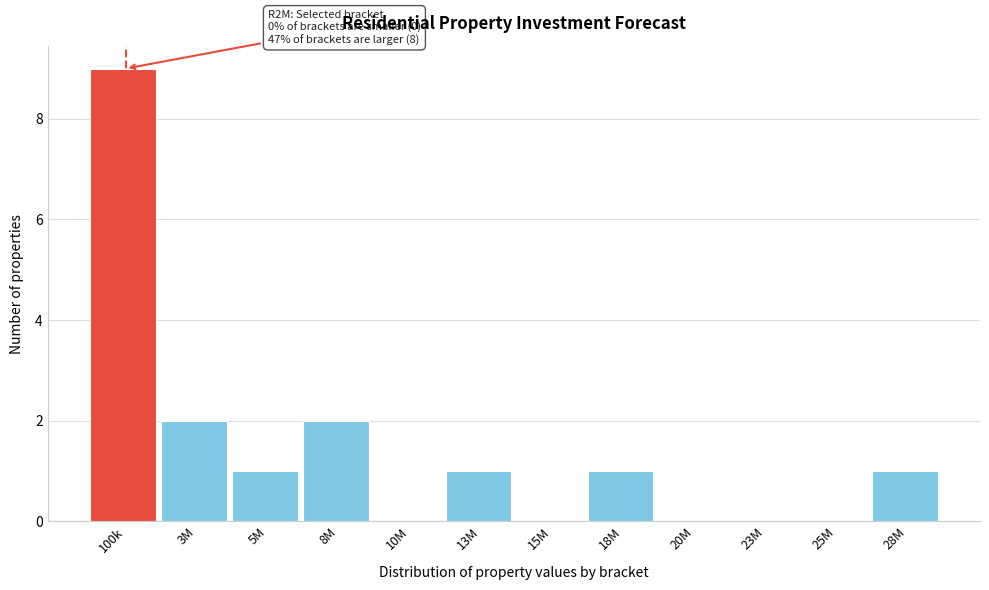

Reading left to right, list all the values displayed in this chart.

100k=9	3M=2	5M=1	8M=2	10M=0	13M=1	15M=0	18M=1	20M=0	23M=0	25M=0	28M=1